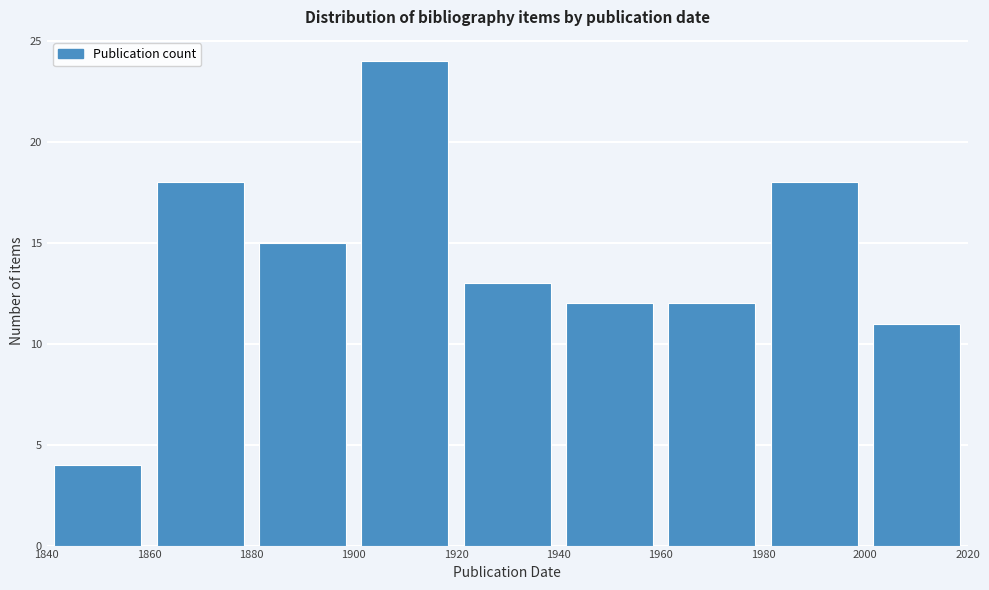

Reading left to right, list every bar in this chart as the range it spans on the x-axis followed by its height. The values are not printed on the chart, so give them approximately, as read against the axis.

1840 to 1860: 4
1860 to 1880: 18
1880 to 1900: 15
1900 to 1920: 24
1920 to 1940: 13
1940 to 1960: 12
1960 to 1980: 12
1980 to 2000: 18
2000 to 2020: 11